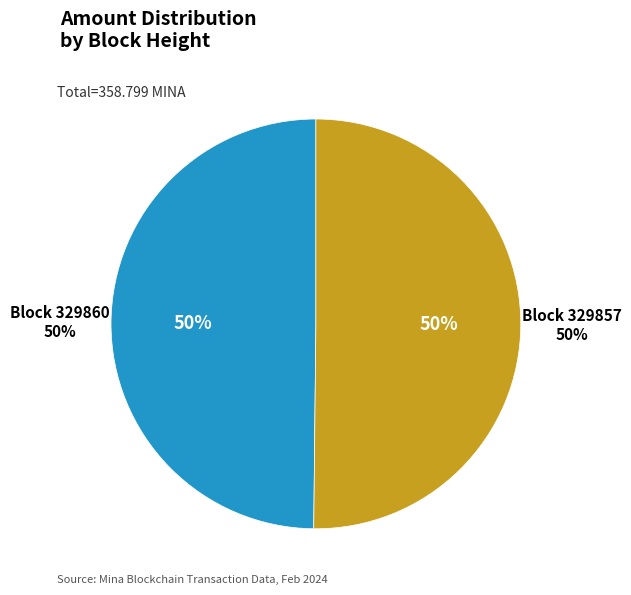

How many slices are in this pie chart?

2